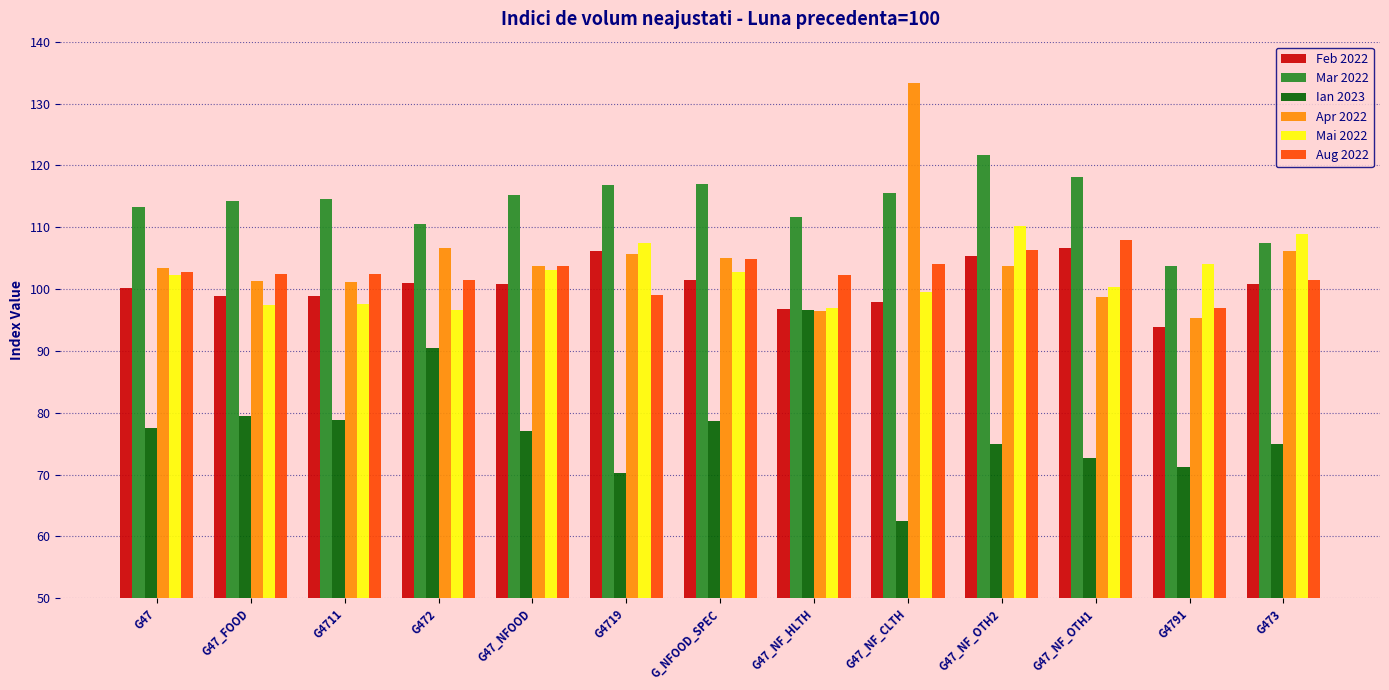

Between G47_FOOD and G472, which series saw the biggest shift?

Ian 2023